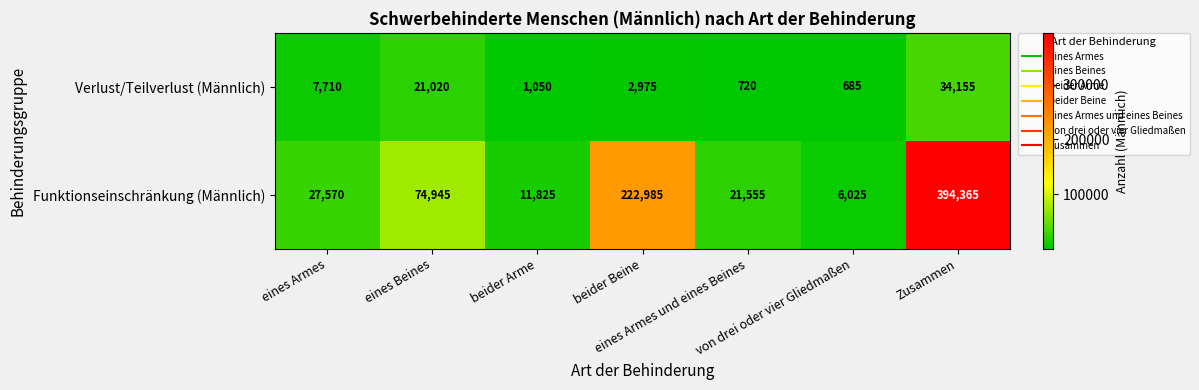

Which series has the largest range (max minus min)?

Funktionseinschränkung (Männlich)